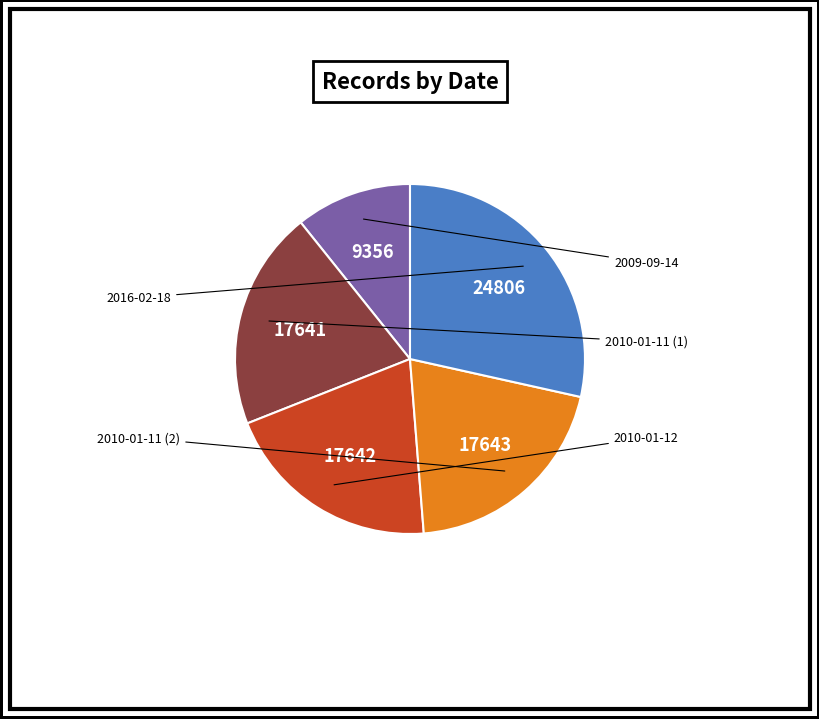

The 2010-01-12 slice represents 20% of the pie. True or false?

True